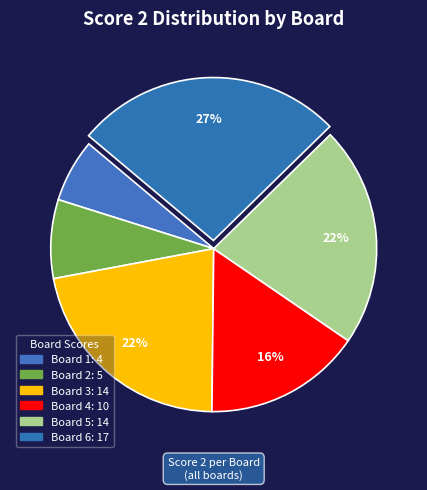

Between Board 6 and Board 4, which is larger?

Board 6